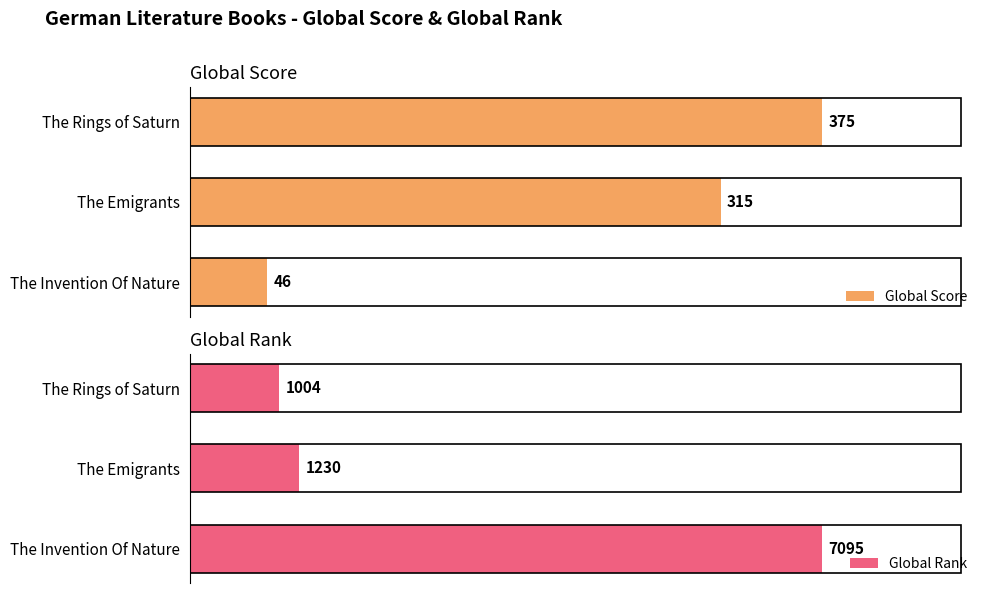

What is the sum of all Global Score values?

736